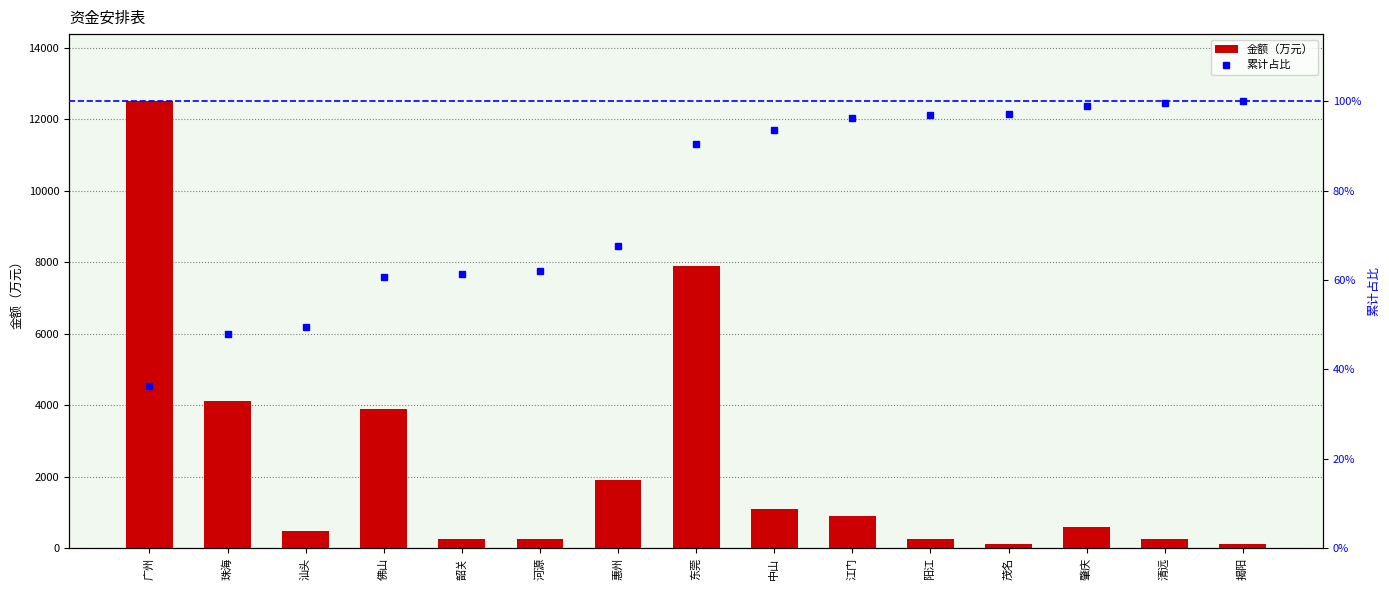

What is the average value of the 累计占比 series?

77.2